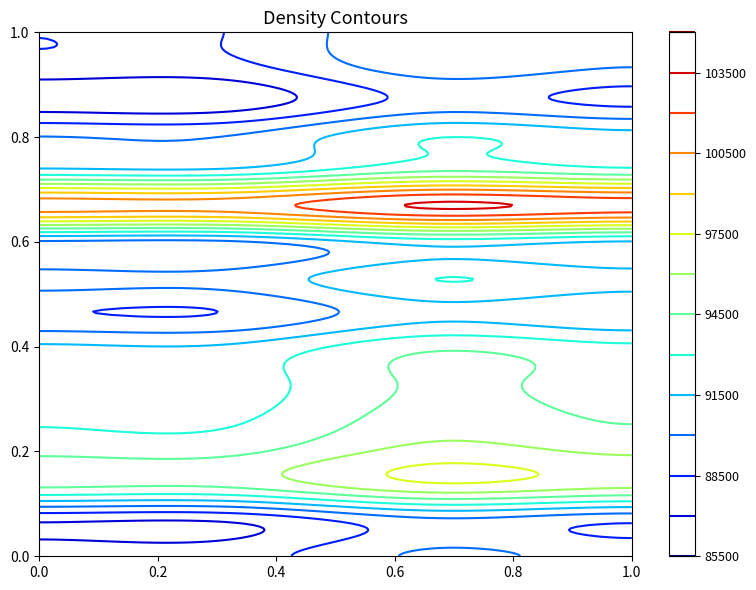

At how many categories does at least one series exceed 95272?

4